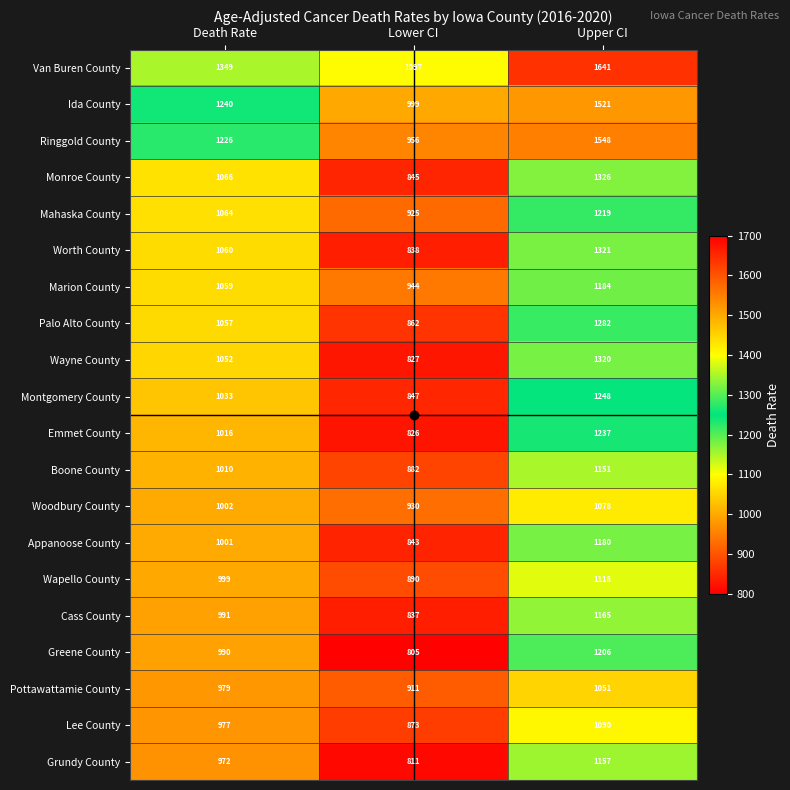

Between Lower CI and Upper CI, which series saw the biggest shift?

Ringgold County